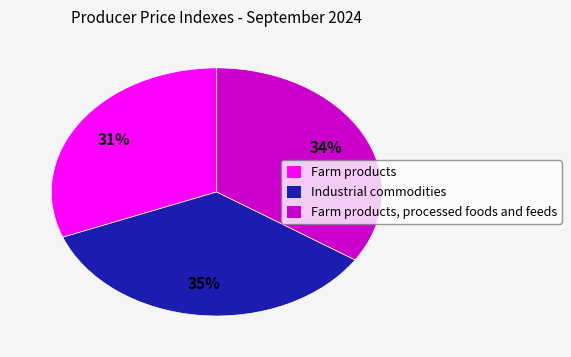

Is the sum of Industrial commodities and Farm products greater than half?

Yes